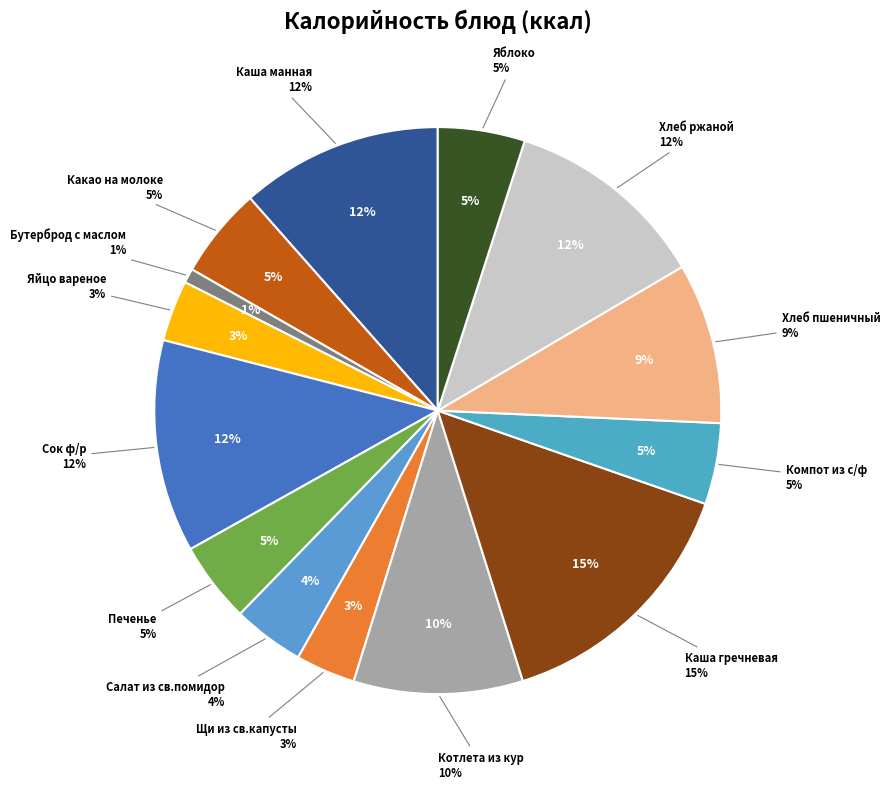

Does Сок ф/р account for over 50% of the chart?

No